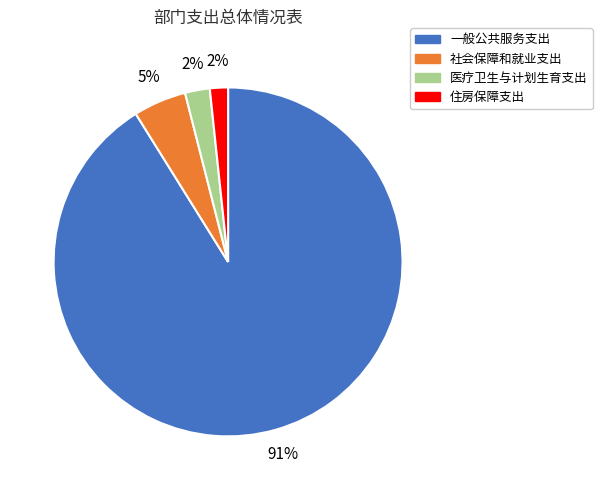

How many segments does this pie chart have?

4